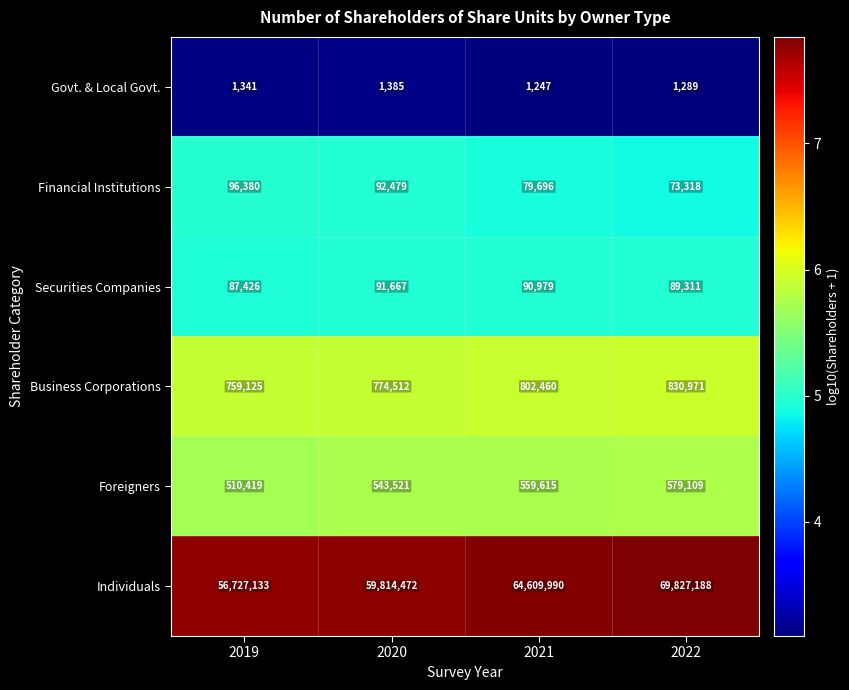

At which category does the chart reach its peak across all series?

2022